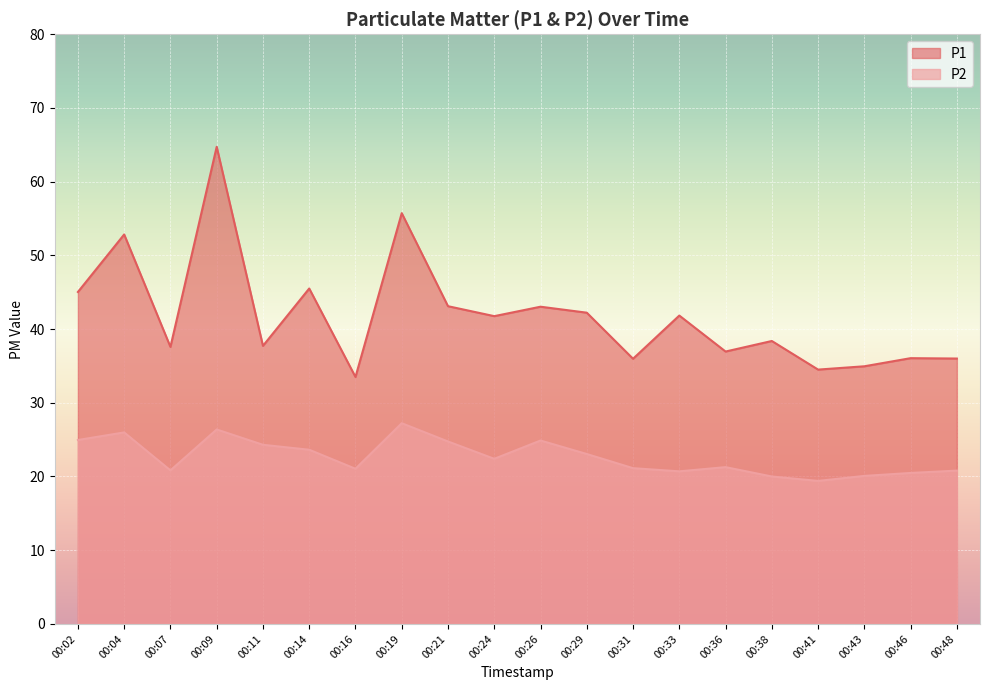

Which has a higher value, 00:33 or 00:36?

00:33